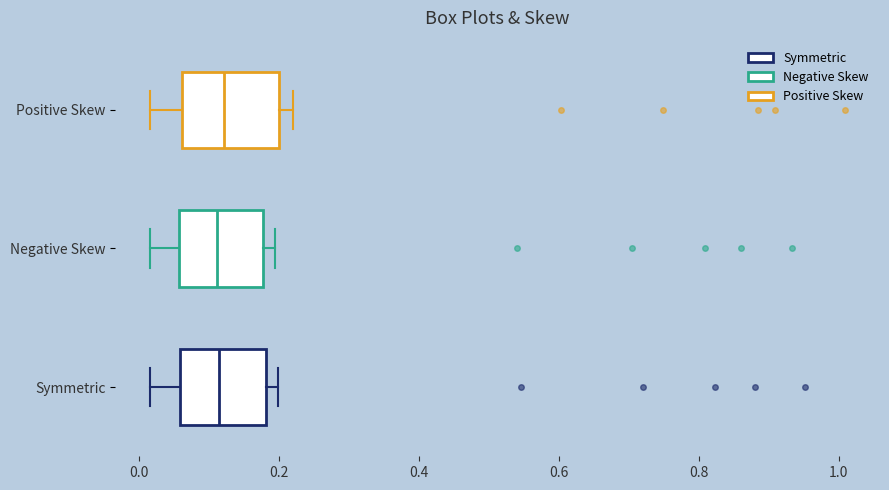

Where is the right edge of the box for Symmetric on the x-axis? The values are not printed on the chart, so give them approximately, as read against the axis.

0.18